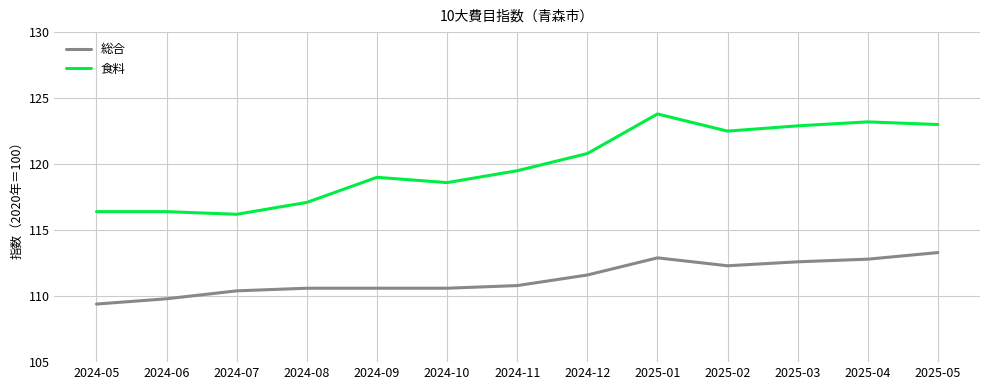

What is the approximate value of 食料 at 2024-10?

118.6